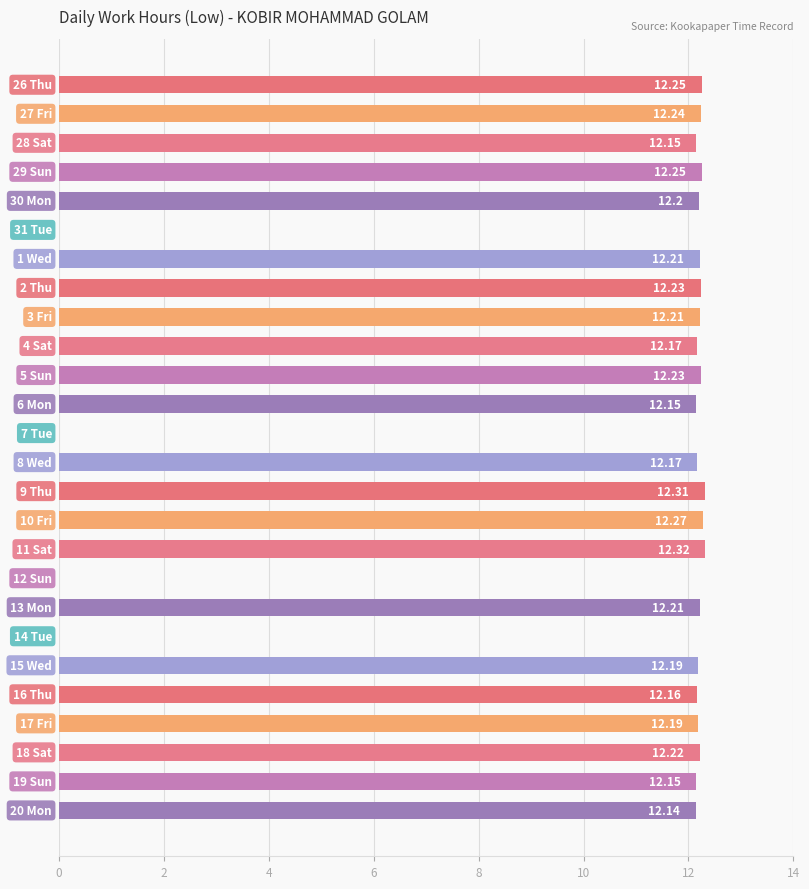

How many categories are shown in the chart?

26